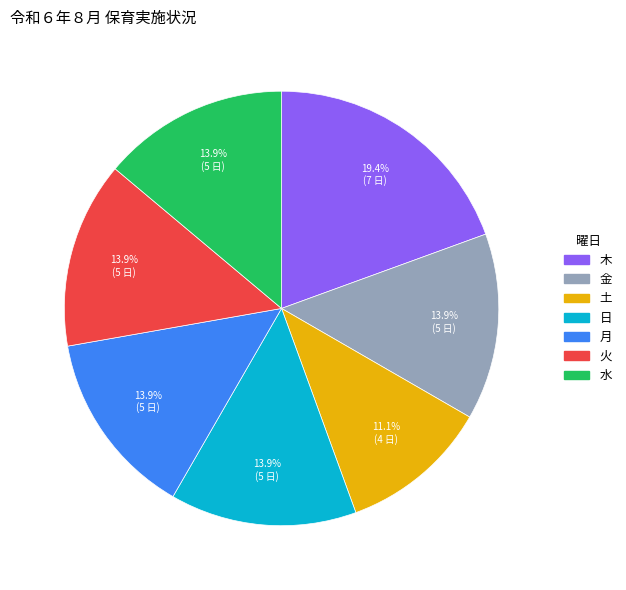

Which has a higher value, 土 or 火?

火